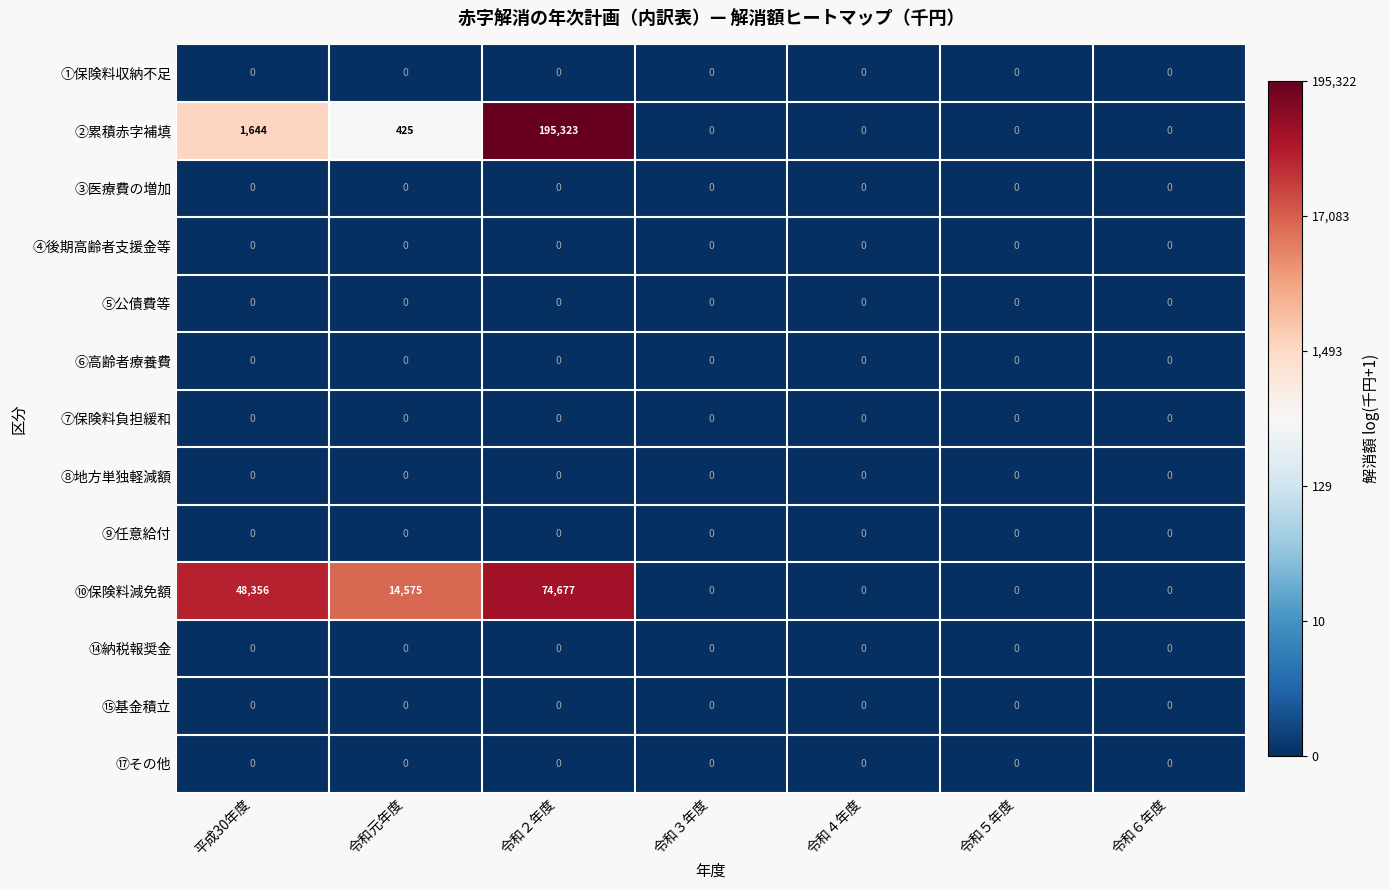

Which series has the largest range (max minus min)?

②累積赤字補填